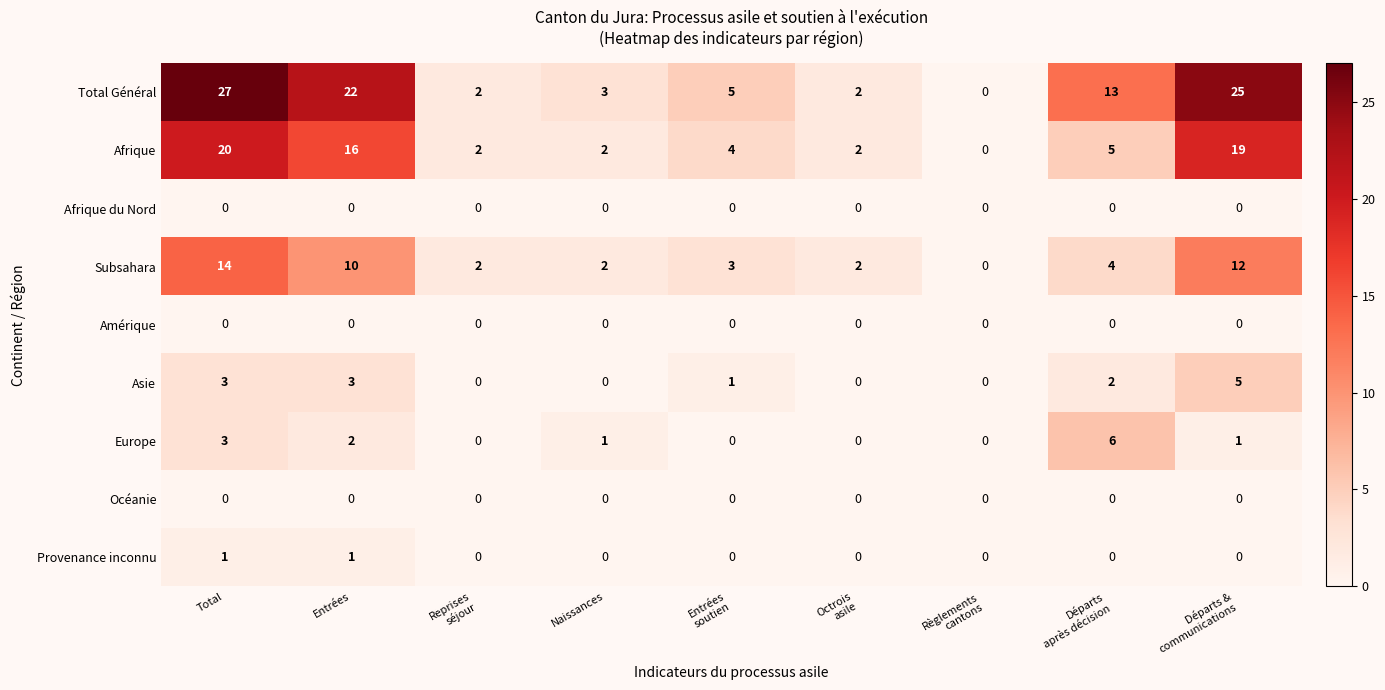

What is the sum of all Subsahara values?

49